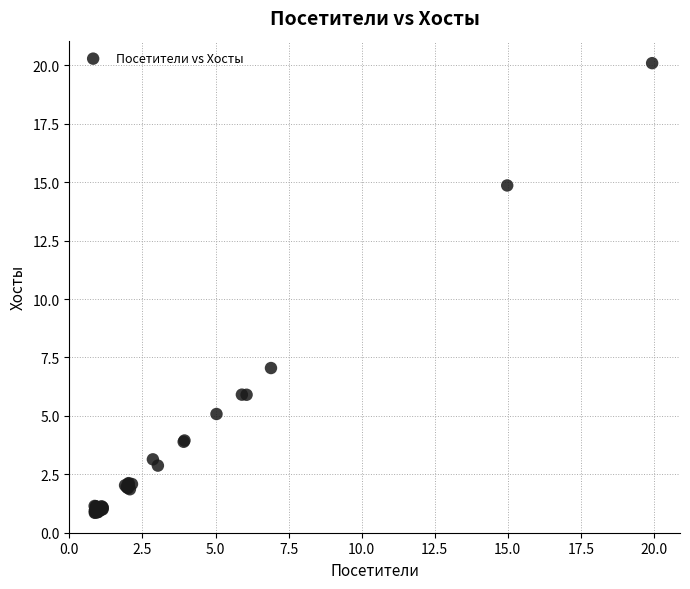

What Y value in the scatter plot is closest to 10?

7.0